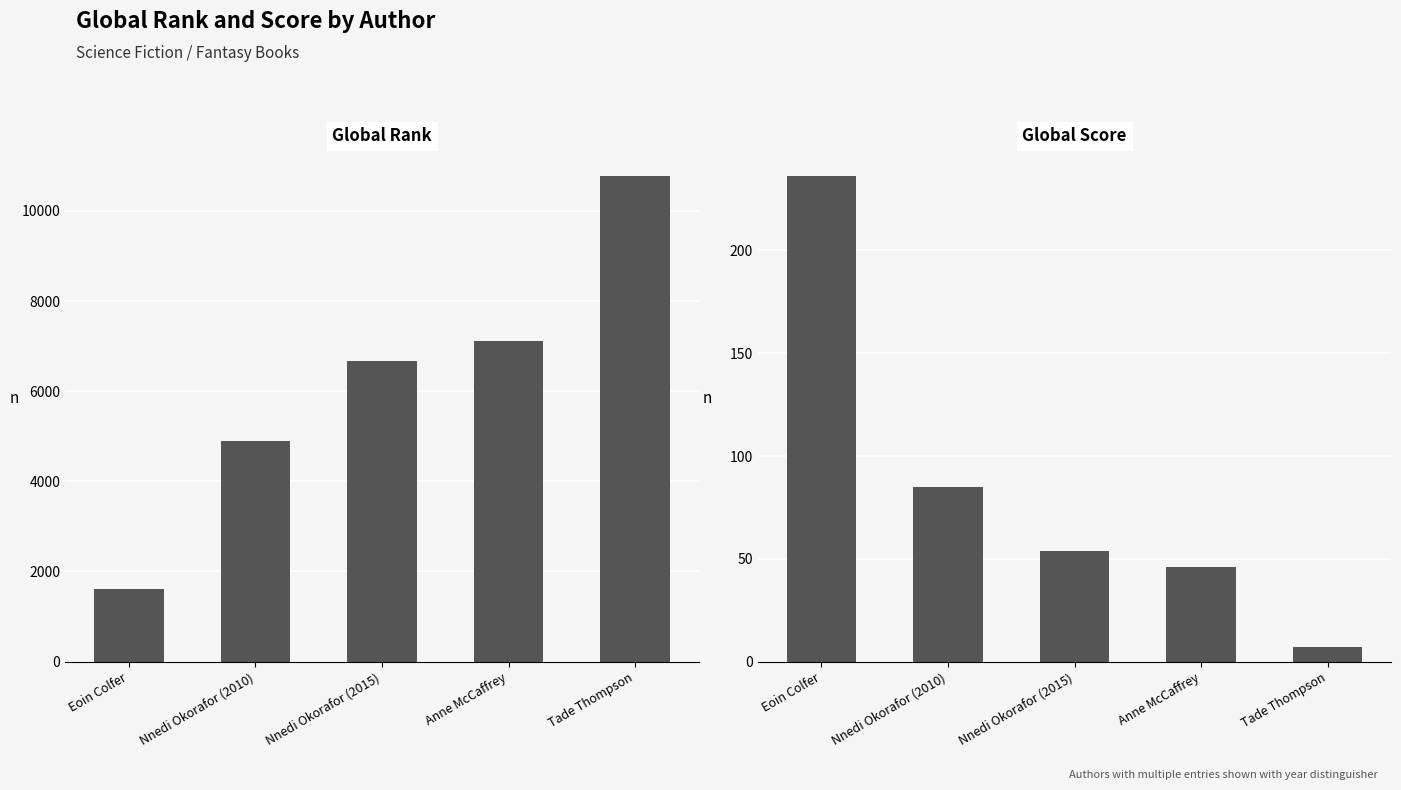

Which series changed the most between Eoin Colfer and Nnedi Okorafor (2010)?

Global Rank